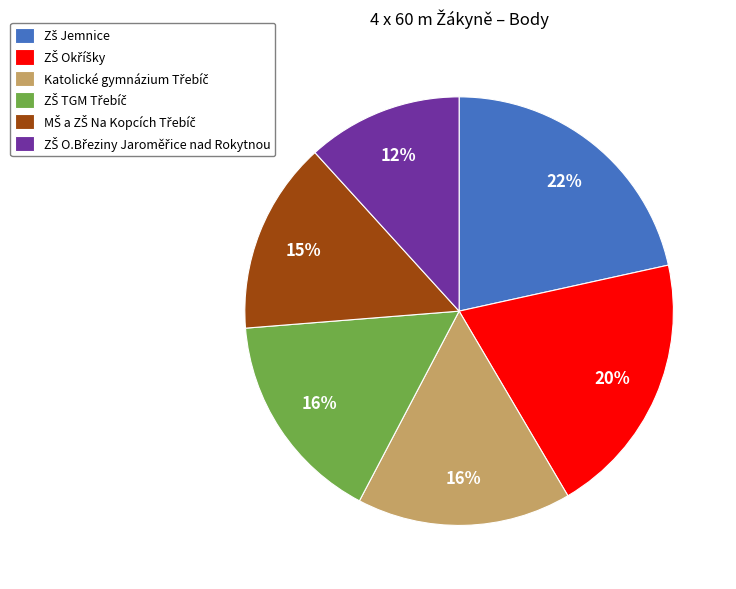

How many slices are in this pie chart?

6